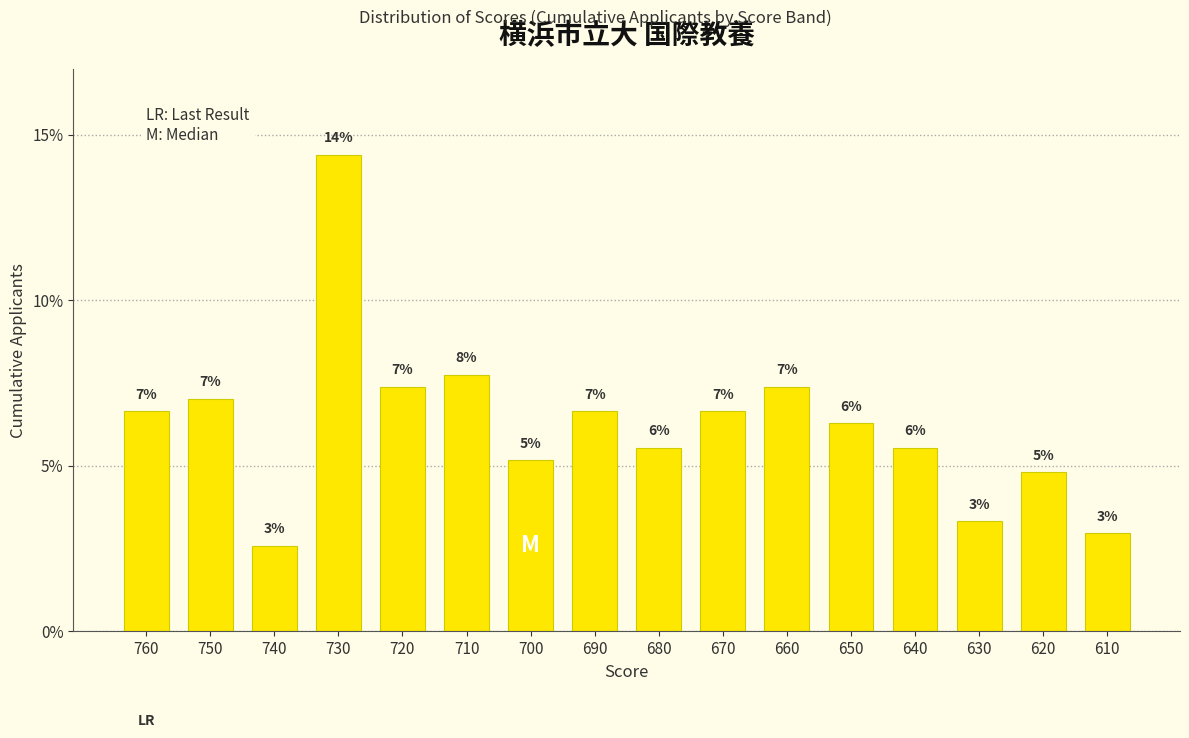

Which label corresponds to the largest value in the chart?

730